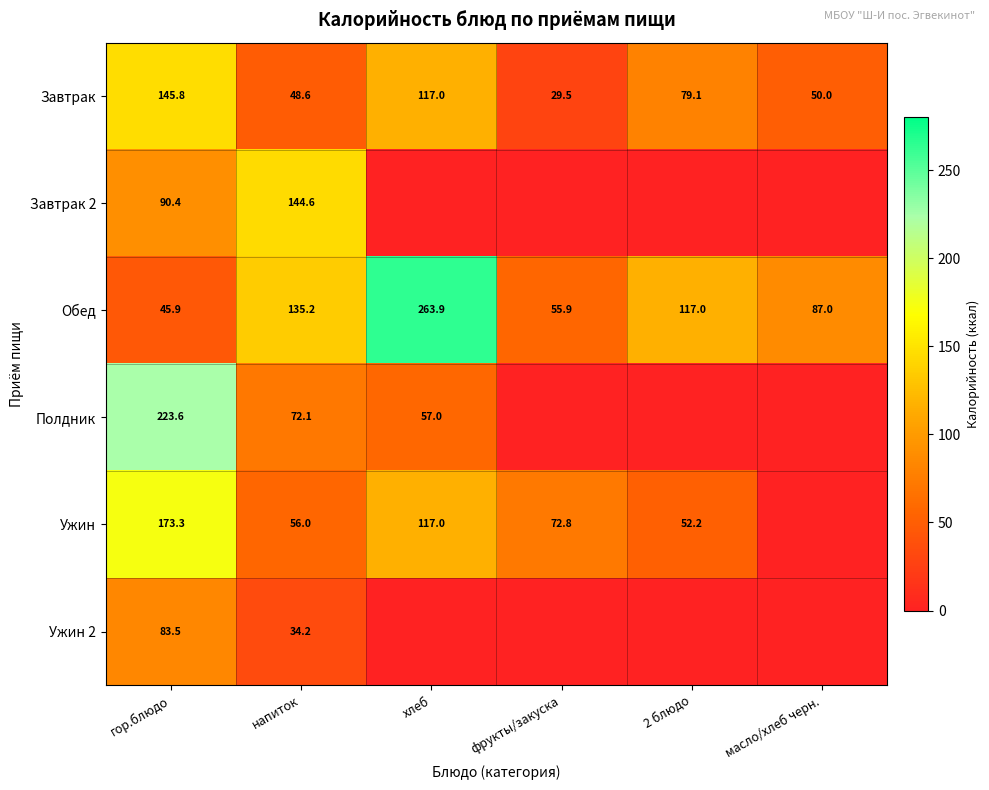

How many values in the Завтрак series exceed 79?

3